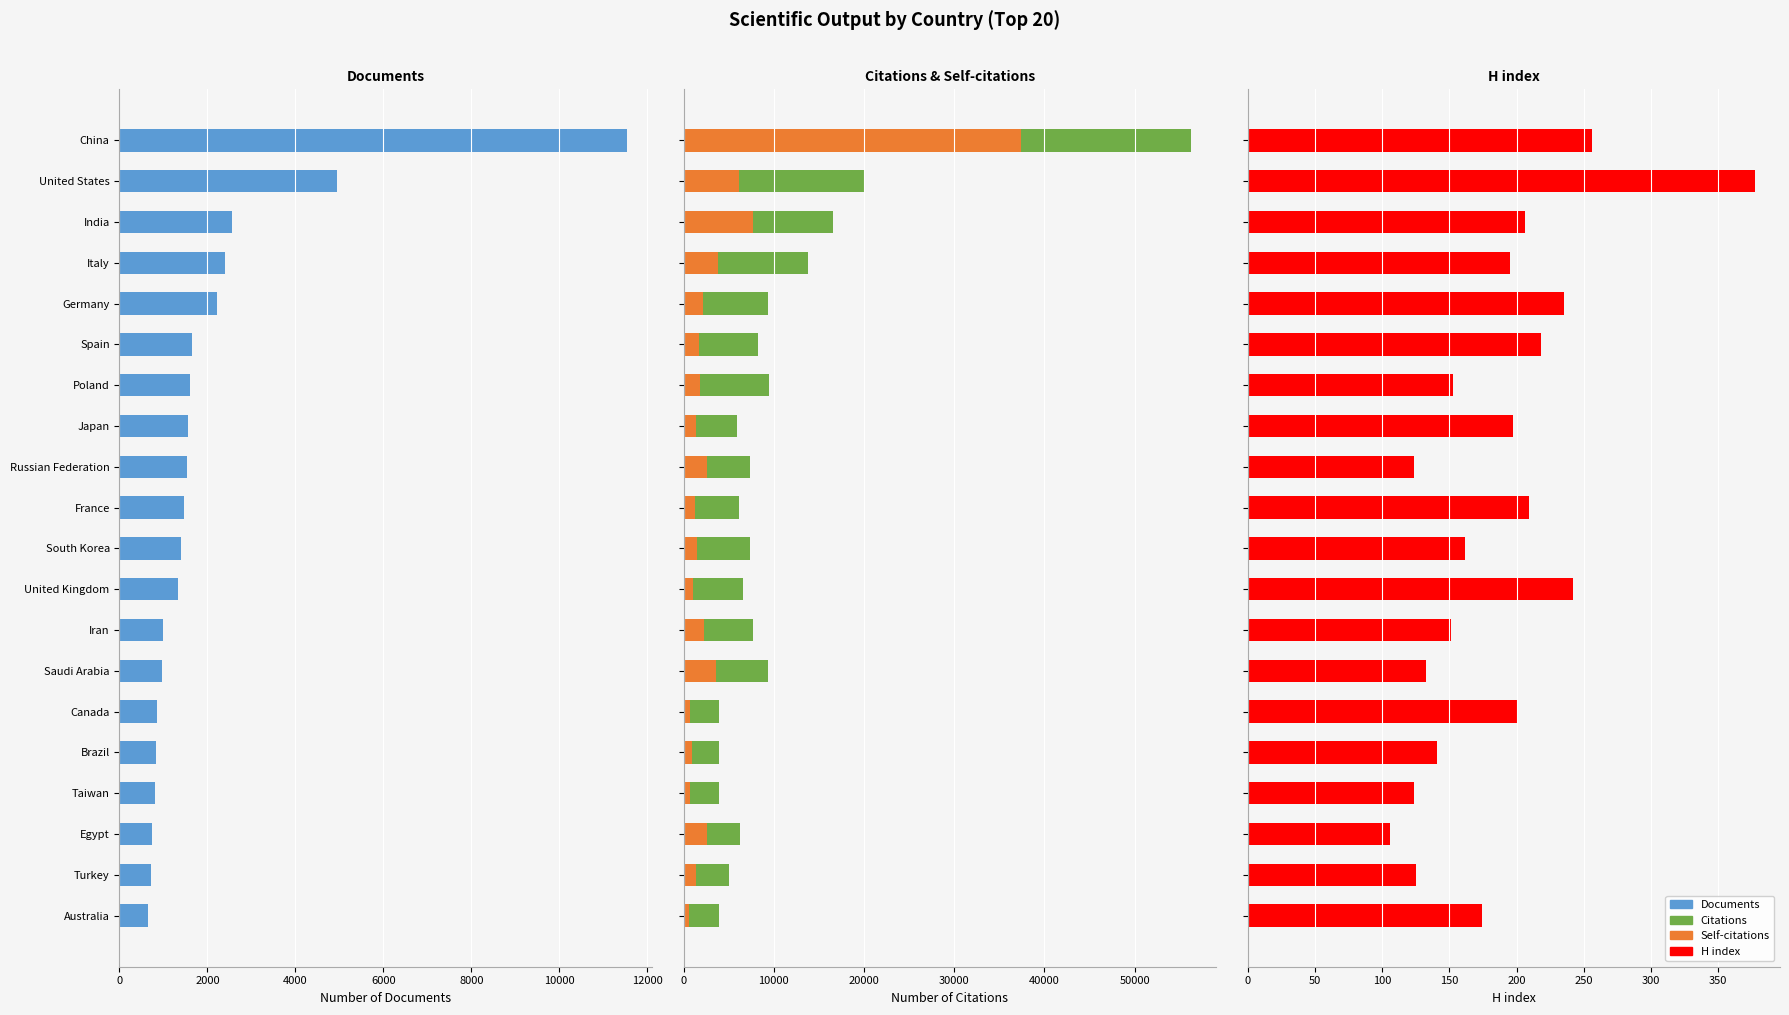

What is the difference between the maximum and second lowest values in the H index series?

253